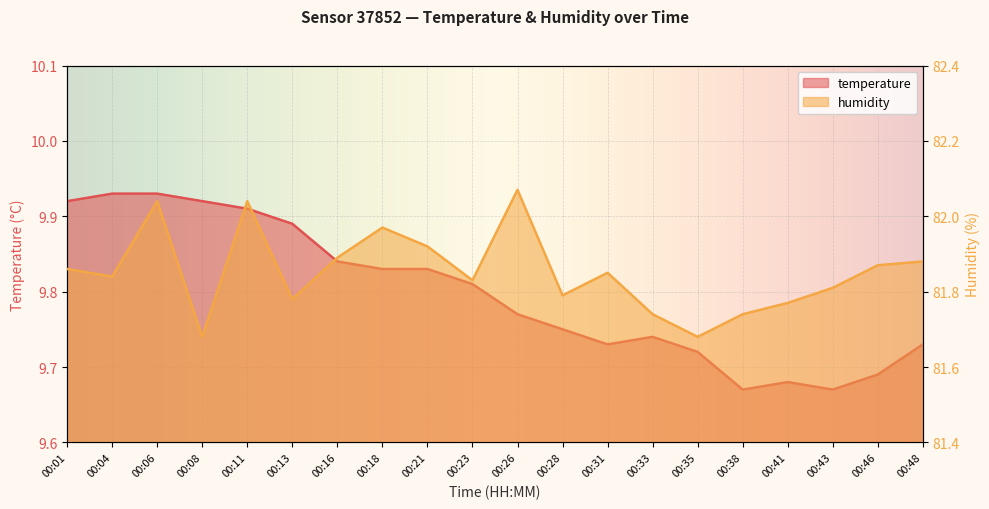

At which label does temperature reach its minimum?

00:38